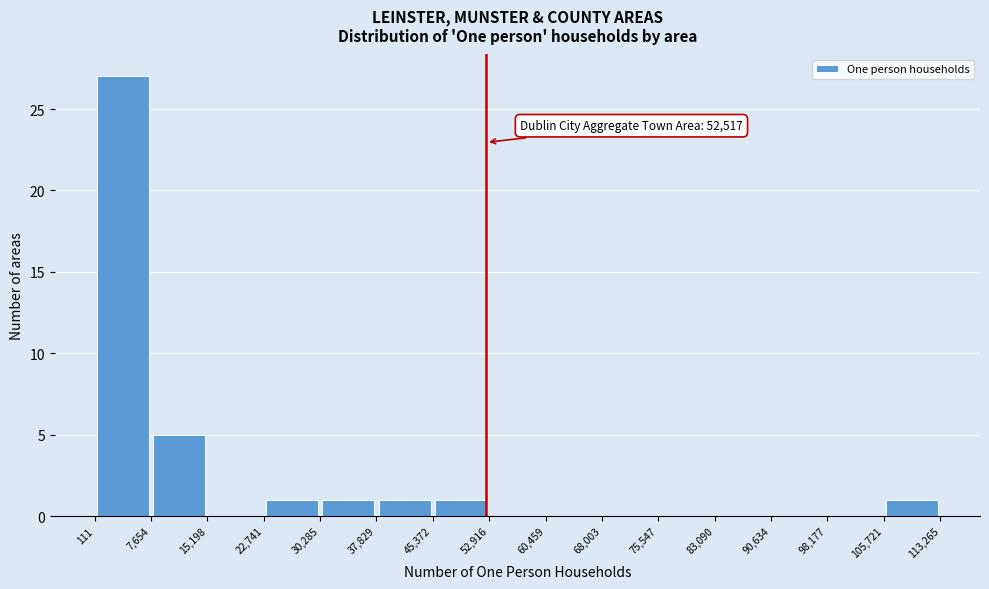

Which range on the x-axis has the tallest bar?

111 to 7,654